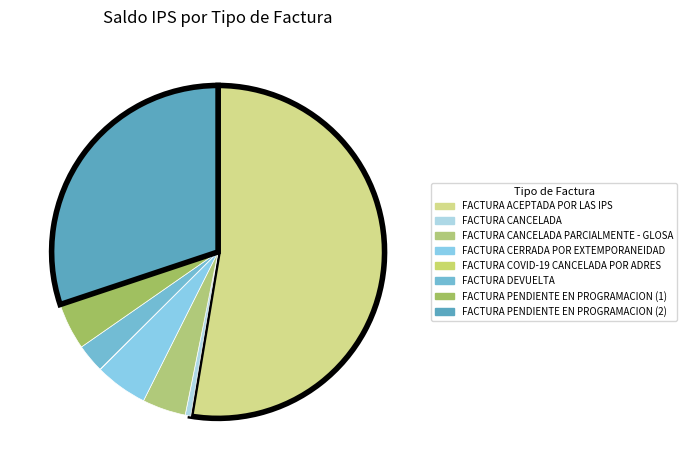

How many slices are in this pie chart?

8